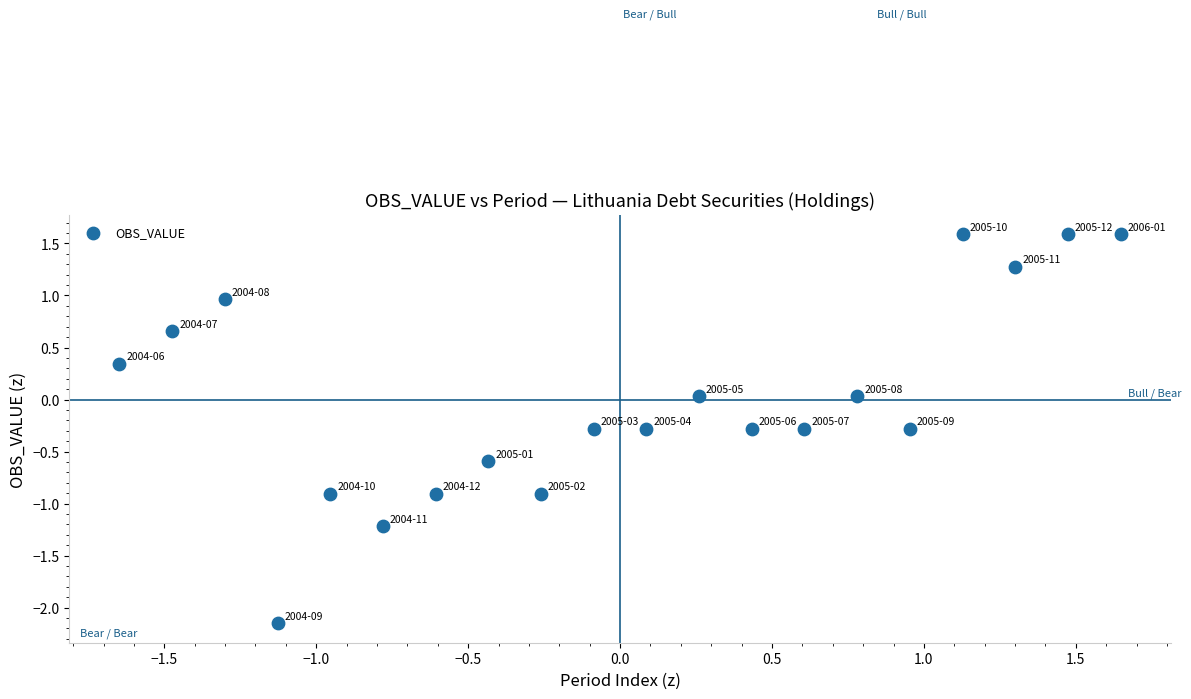

What is the range of X values (max minus min)?

3.3